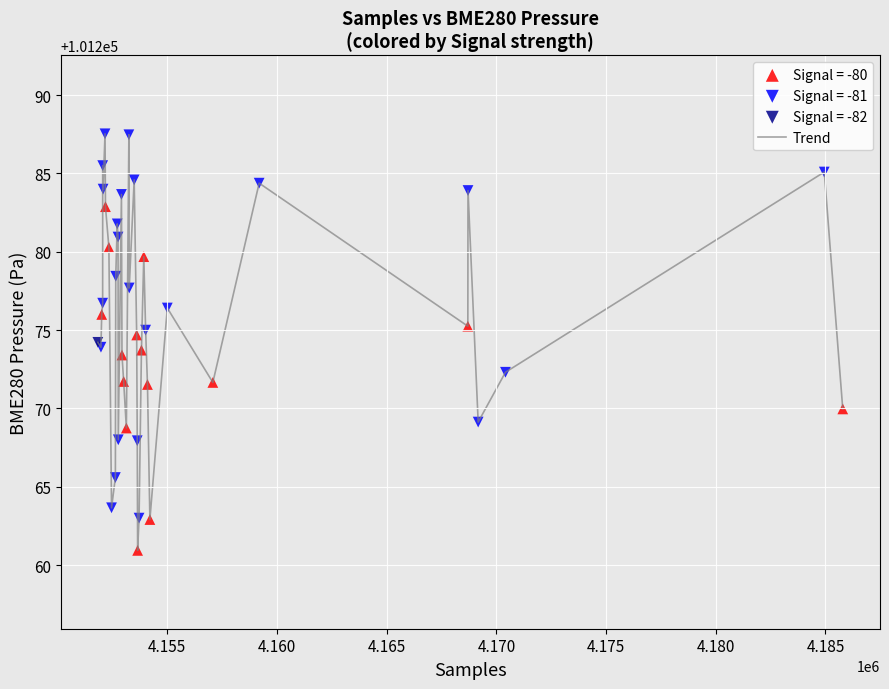

What is the difference between the maximum and minimum values?

26.6